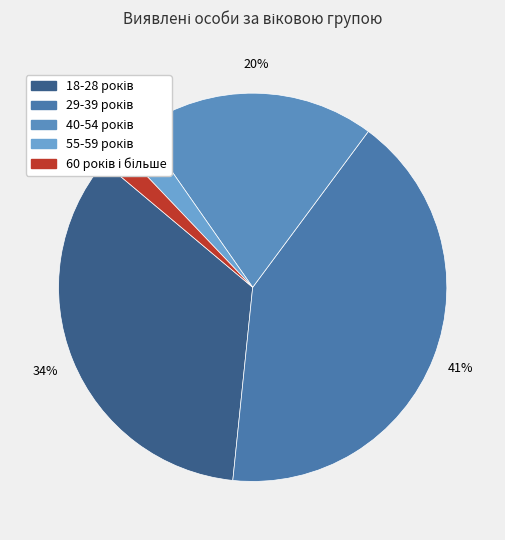

Between 29-39 років and 40-54 років, which is larger?

29-39 років